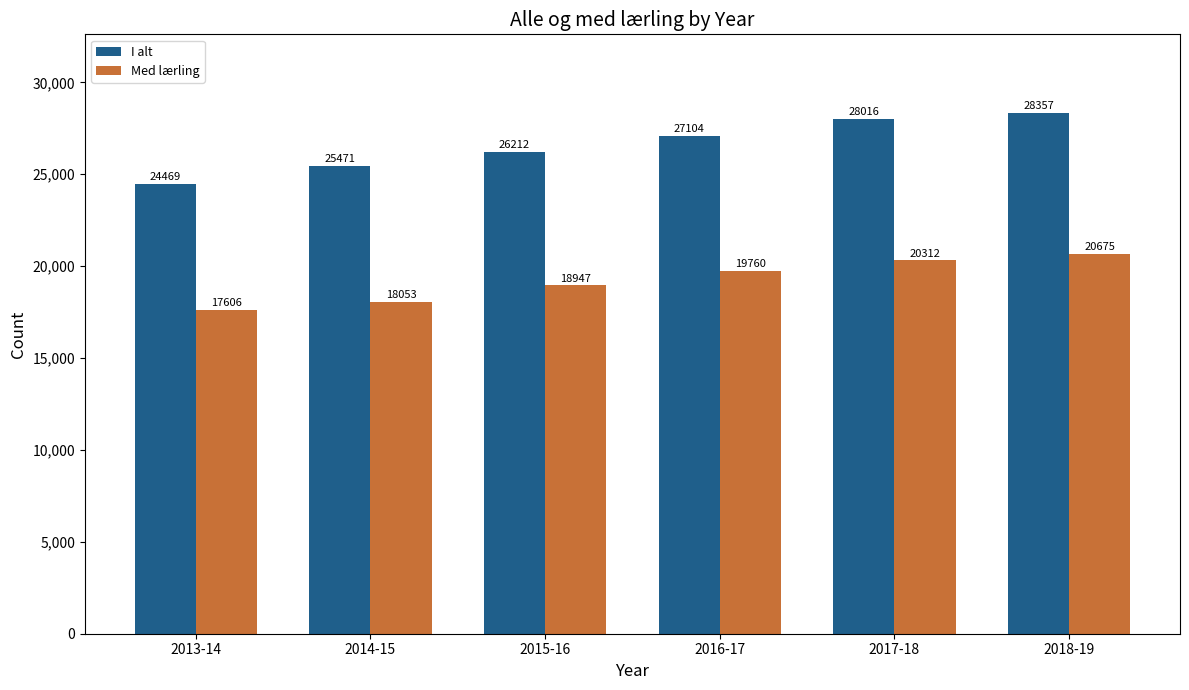

How many Med lærling values are between 18053 and 20312?

4